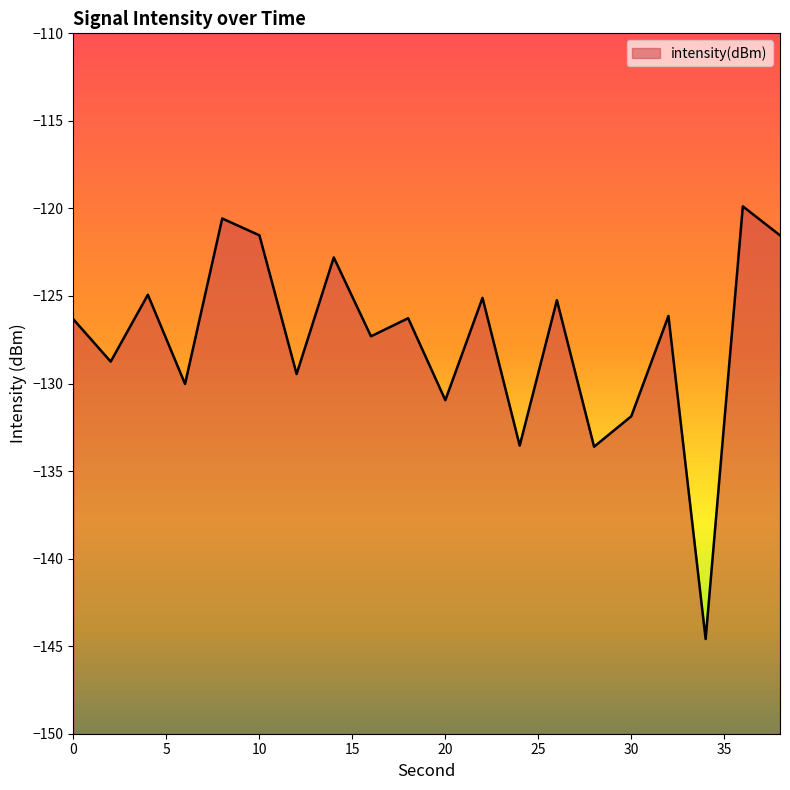

What is the value of the 13th point from the left?

-133.5